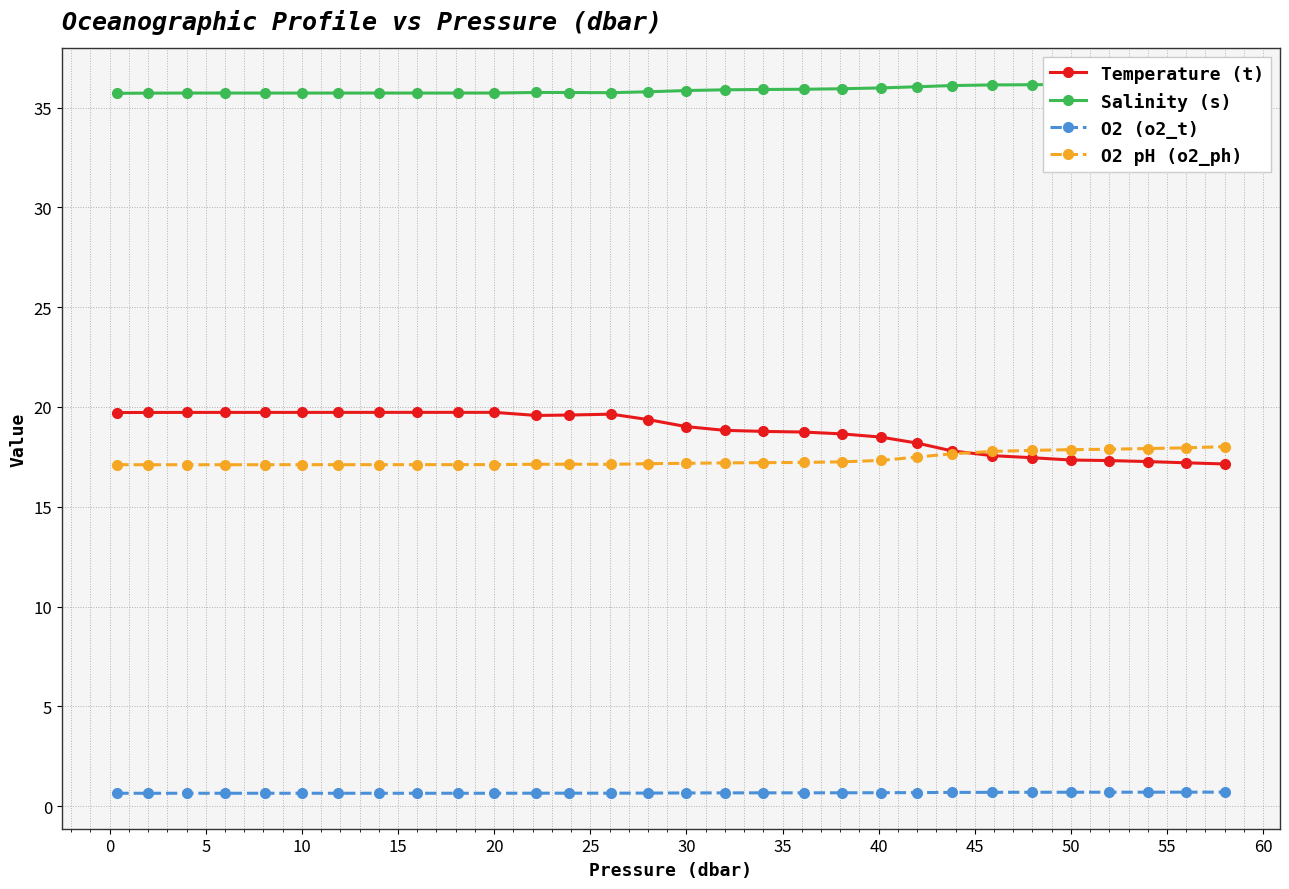

Is it true that O2 pH (o2_ph) equals 22.9 at 30?

False